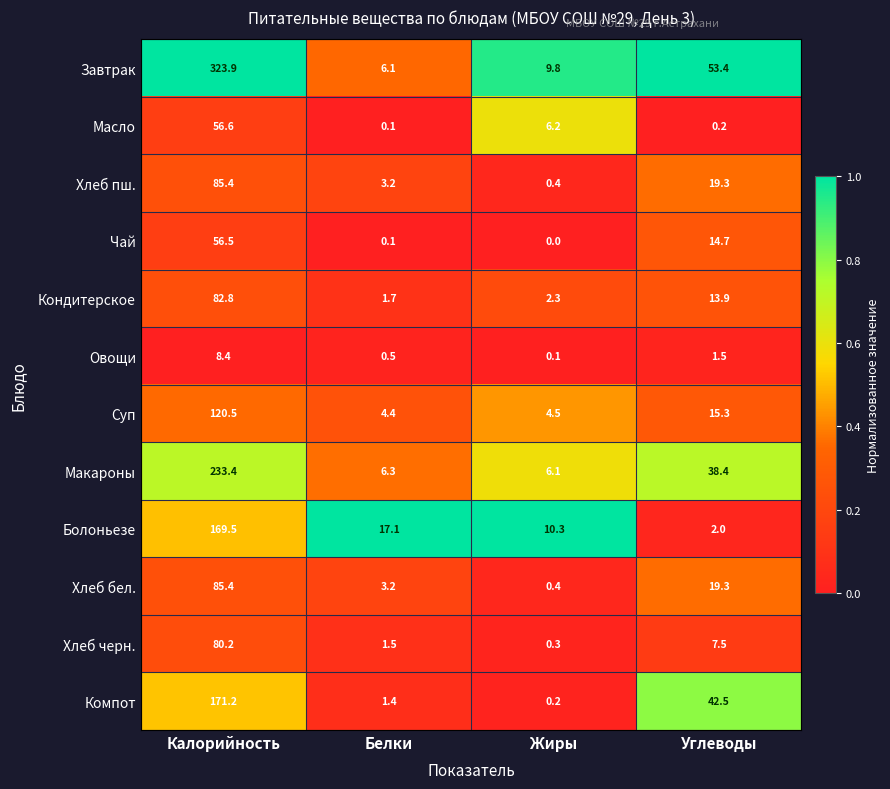

The value of Хлеб бел. at Белки is 3.2. True or false?

True